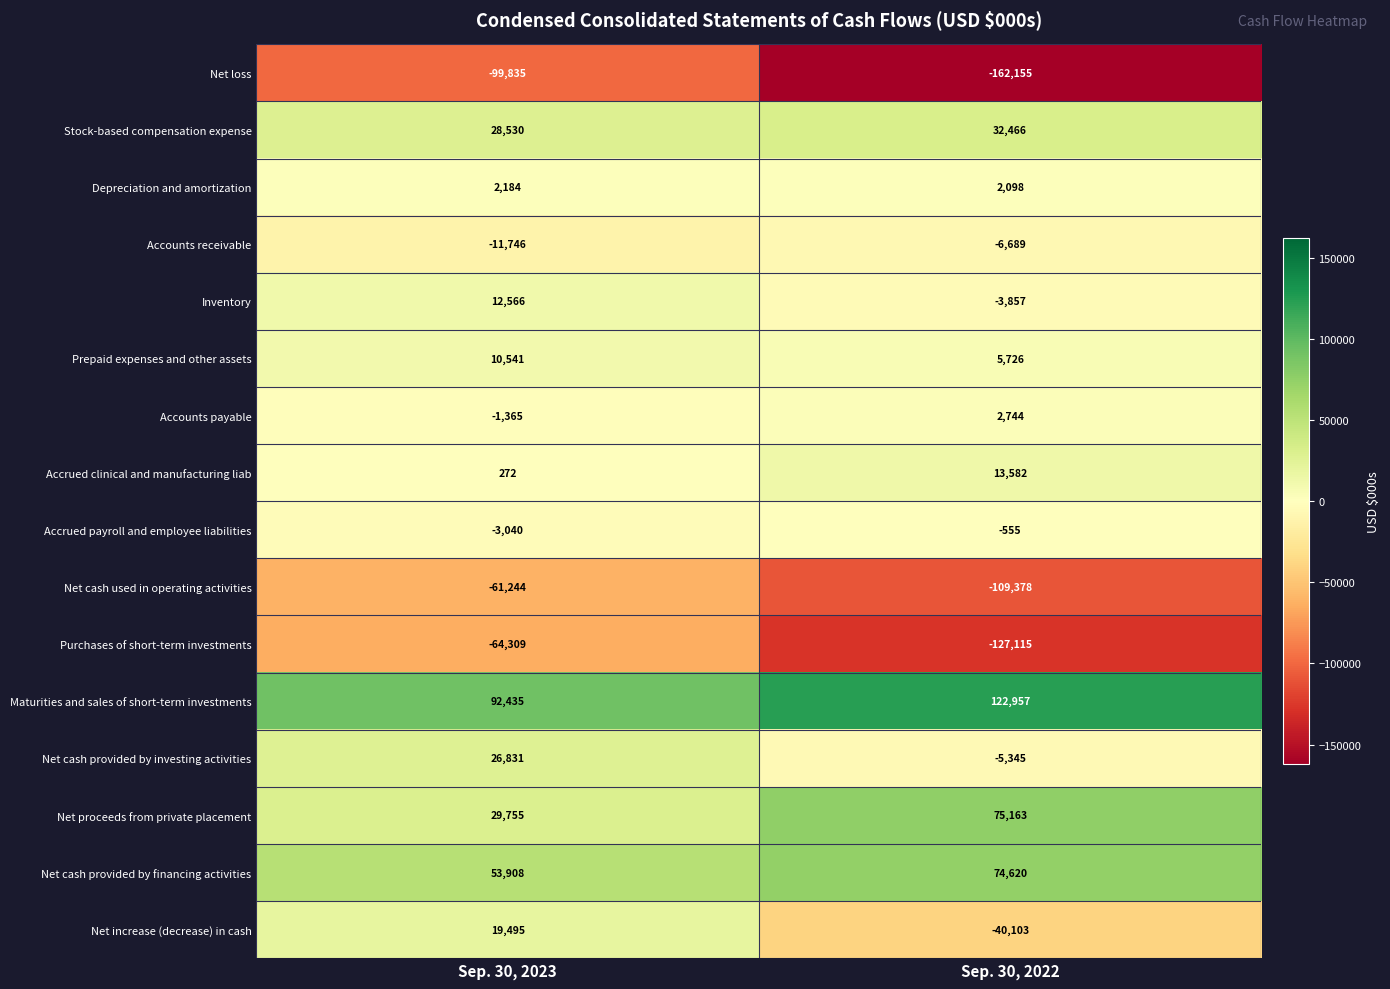

What is the spread (max minus min) of values at Sep. 30, 2022?

285112